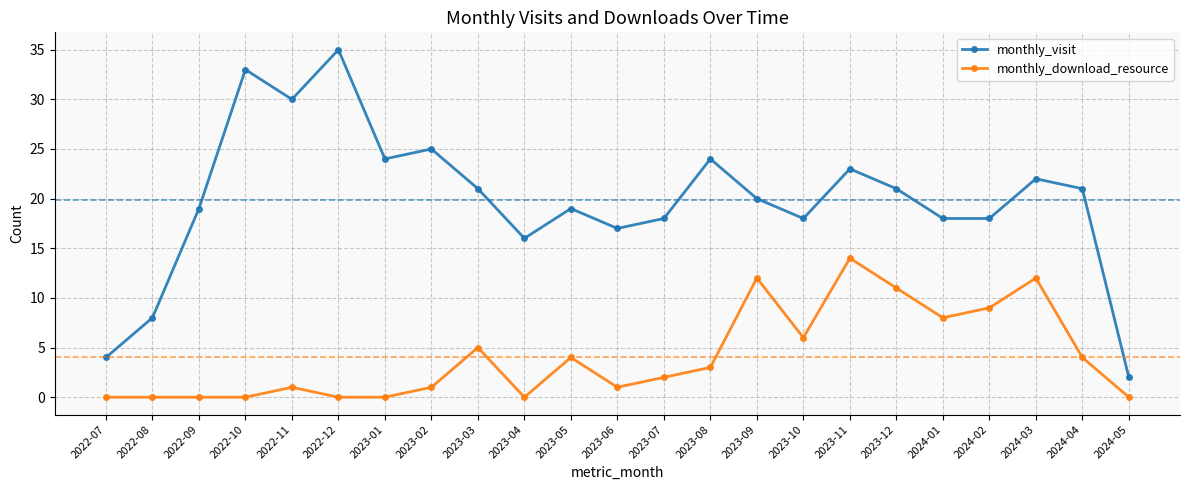

Where is the first local maximum for monthly_visit?

2022-10